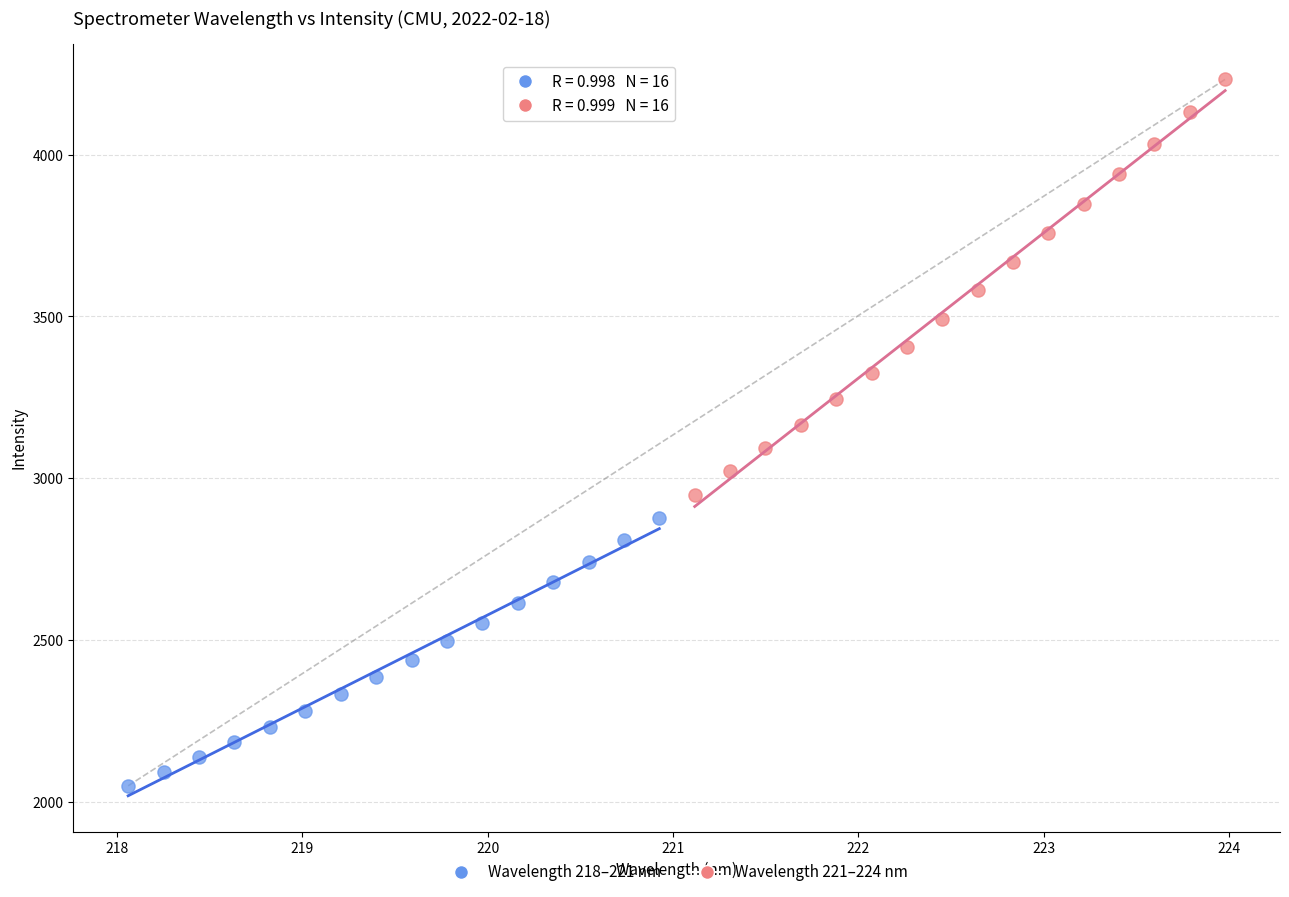

Which series has the widest spread of Y values?

Wavelength 221–224 nm